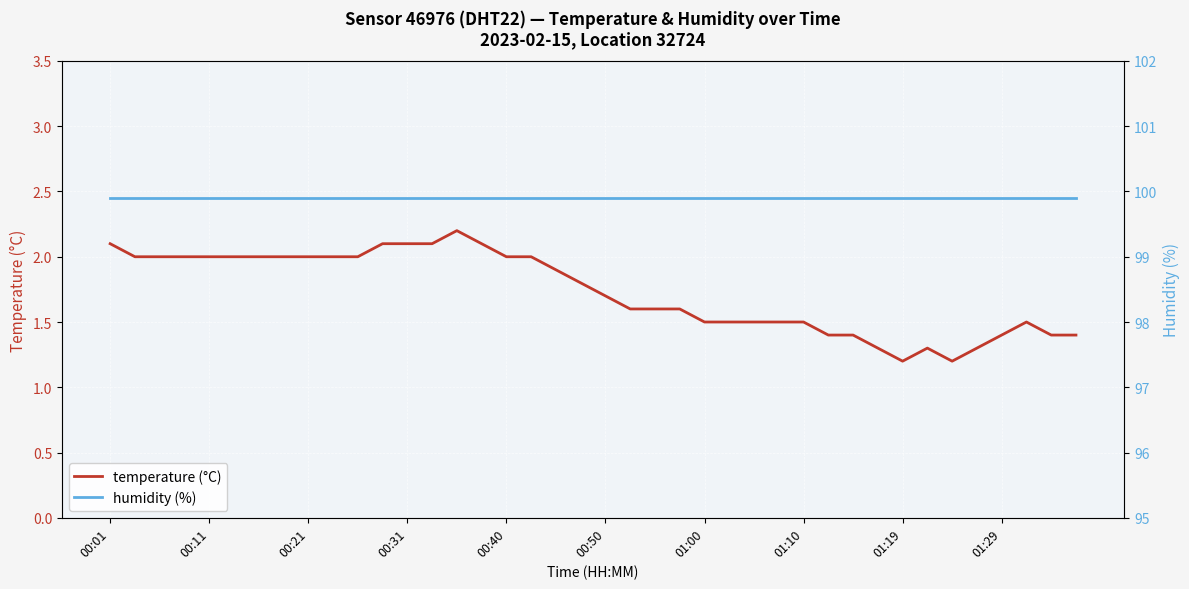

The value of temperature (°C) at 01:19 is 2.0. True or false?

False